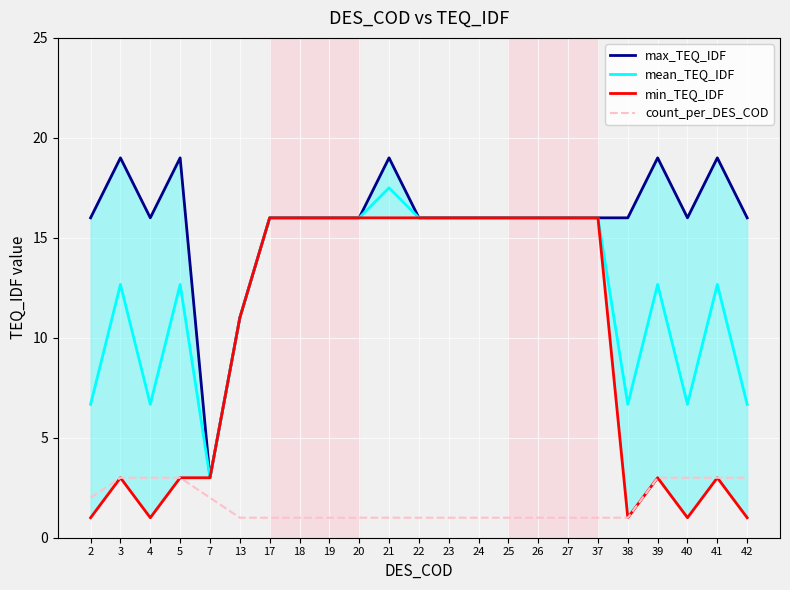

In max_TEQ_IDF, how many points are higher than both neighbors (excluding endpoints)?

5